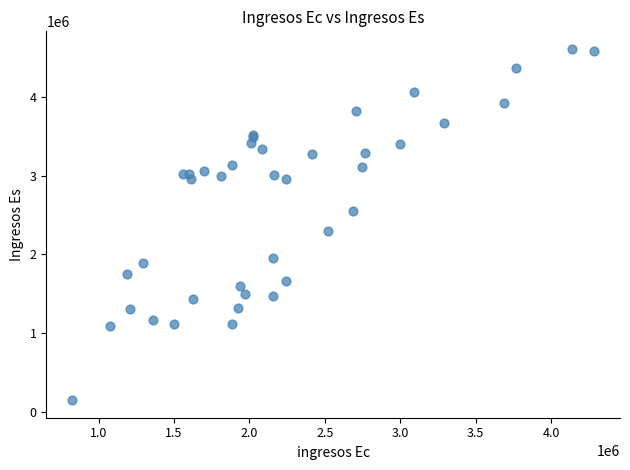

What Y value in the scatter plot is closest to 2378706?

2292718.3